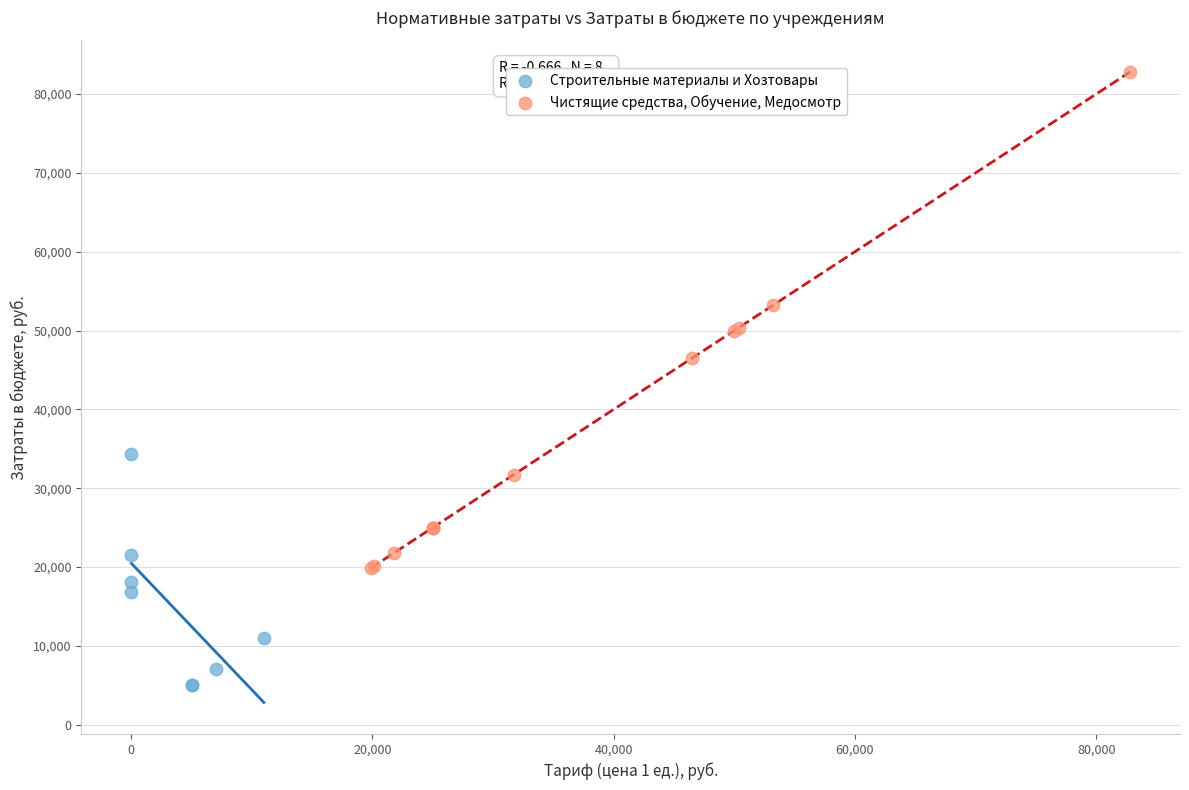

Which series reaches the maximum Y coordinate?

Чистящие средства, Обучение, Медосмотр